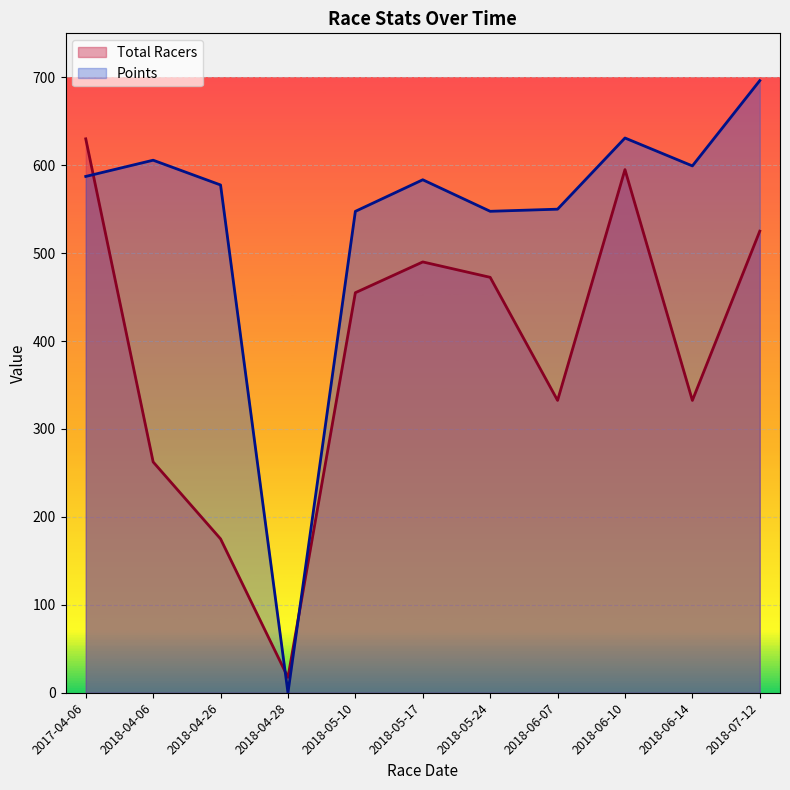

What is the total value across all series at 2018-06-10?

1226.0